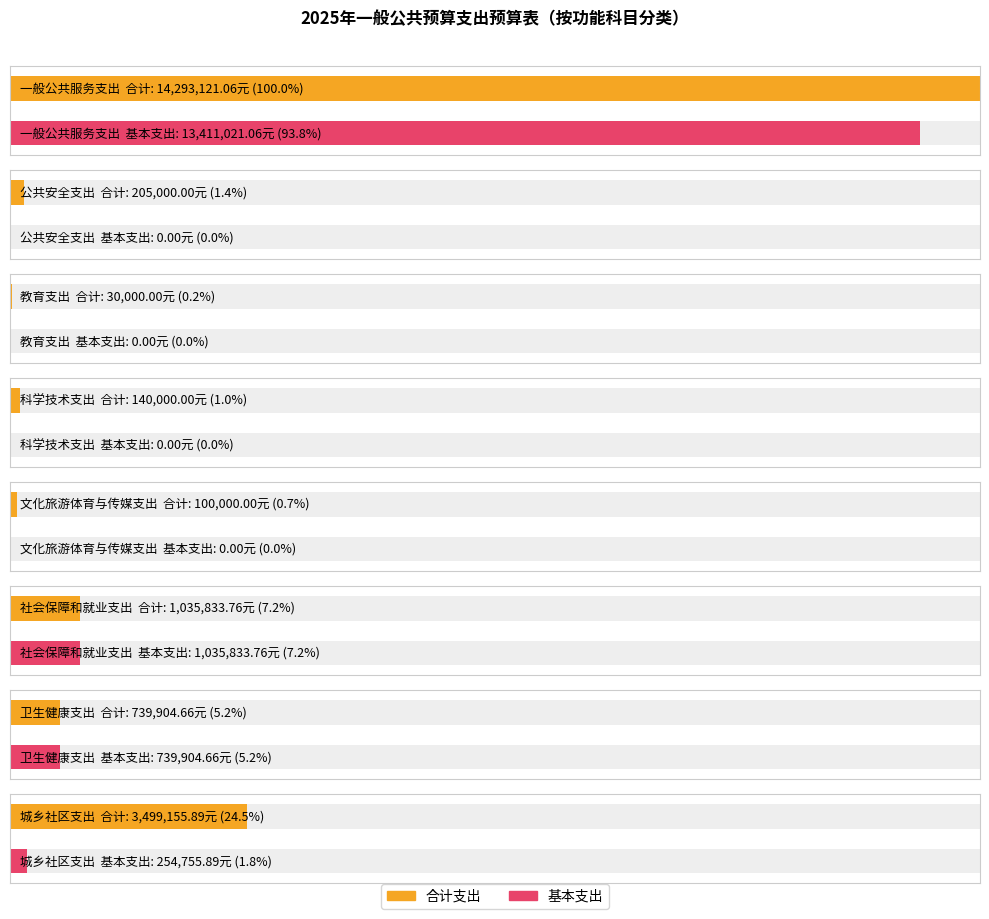

What is the maximum value shown in the chart?

14293121.1